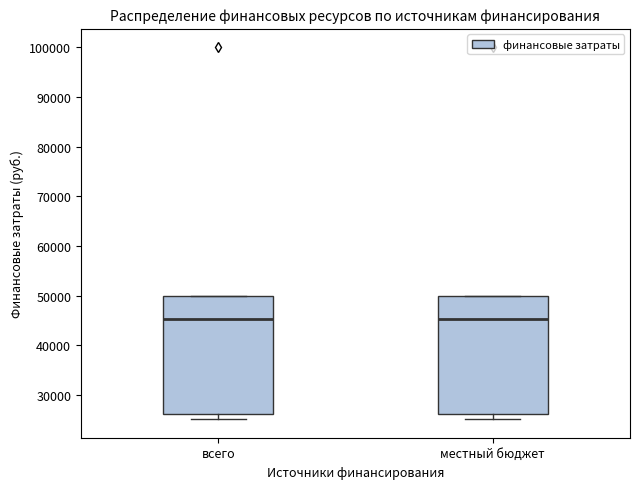

Reading left to right, transcribe this box plot: for each box, give where its median line is, the range the box spans, and where its two whiskers end, as read against the y-axis. The values are not printed on the chart, so give them approximately, as read against the axis.

всего: median 45000, box 26000 to 50000, whiskers 25000 to 50000
местный бюджет: median 45000, box 26000 to 50000, whiskers 25000 to 50000